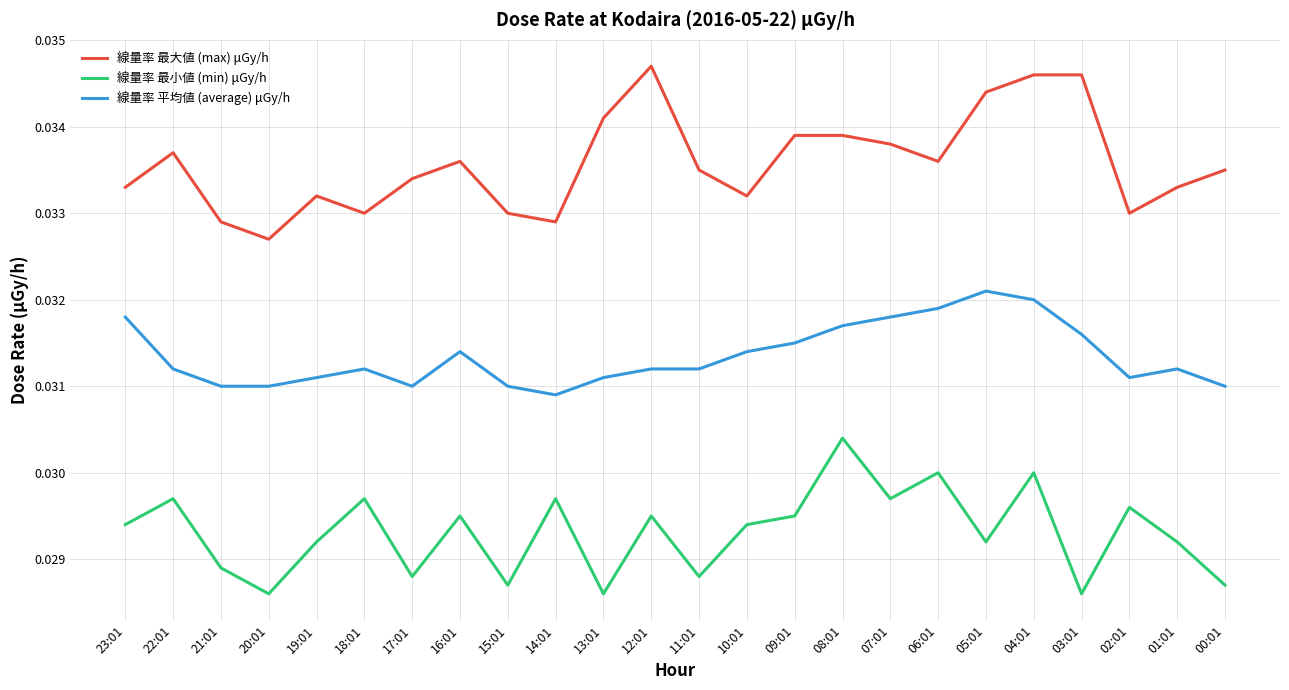

What is the total value across all series at 23:01?

0.1